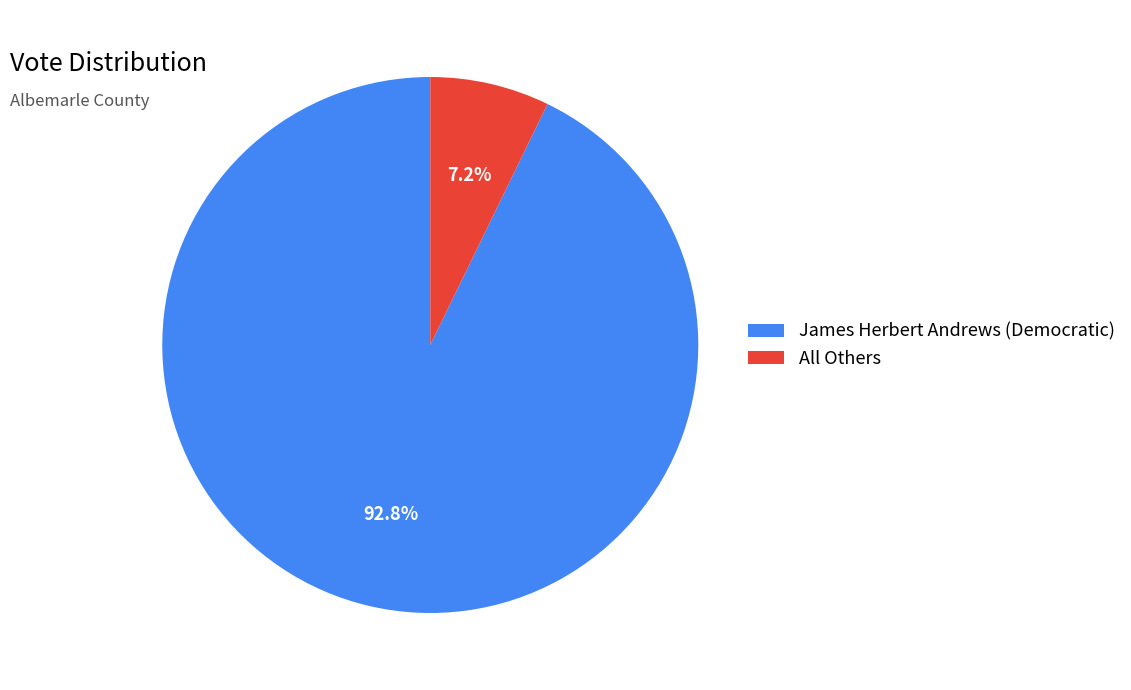

To the nearest percent, what is the average slice percentage?

50%